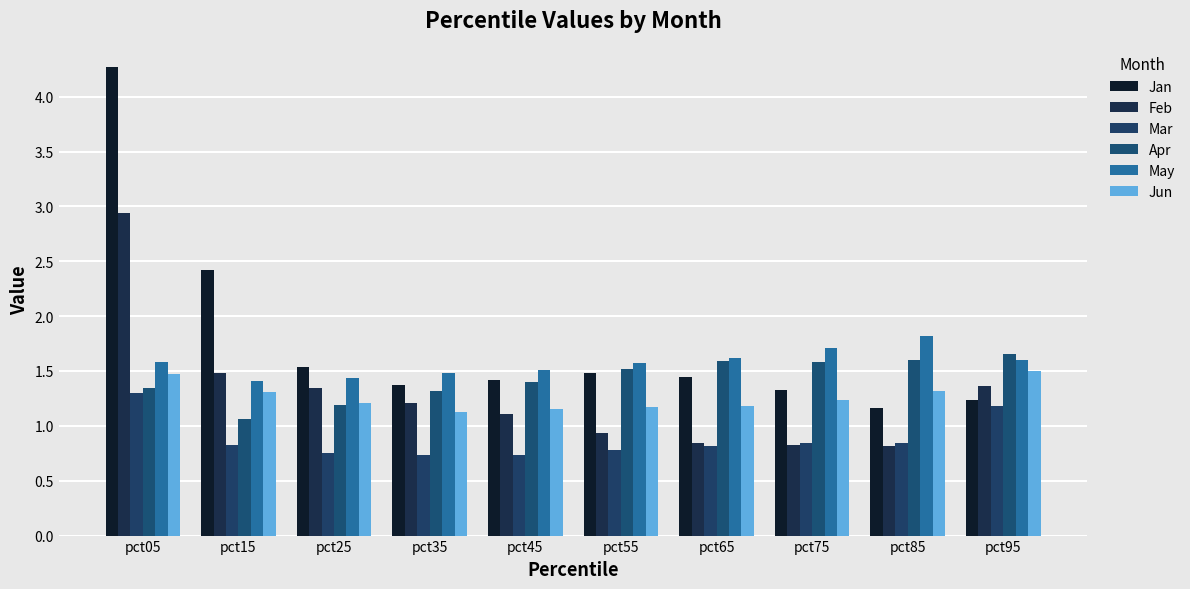

Reading right to left, extract all data points from this chart.

Jan: 1.2	1.2	1.3	1.4	1.5	1.4	1.4	1.5	2.4	4.3
Feb: 1.4	0.8	0.8	0.8	0.9	1.1	1.2	1.3	1.5	2.9
Mar: 1.2	0.8	0.8	0.8	0.8	0.7	0.7	0.8	0.8	1.3
Apr: 1.7	1.6	1.6	1.6	1.5	1.4	1.3	1.2	1.1	1.3
May: 1.6	1.8	1.7	1.6	1.6	1.5	1.5	1.4	1.4	1.6
Jun: 1.5	1.3	1.2	1.2	1.2	1.1	1.1	1.2	1.3	1.5